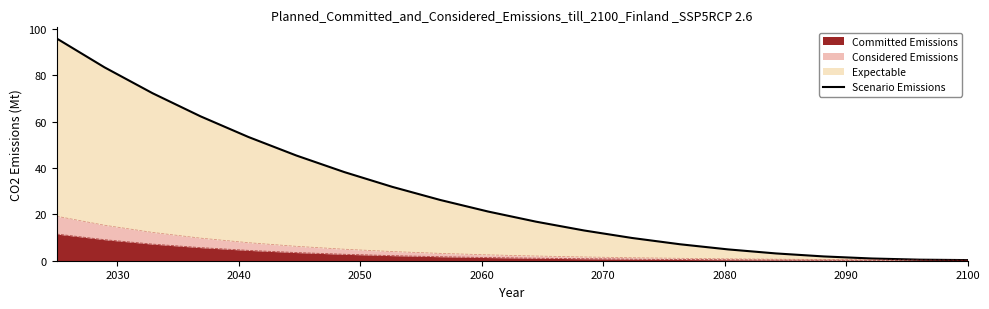

The value at 8 is 15.9. True or false?

False